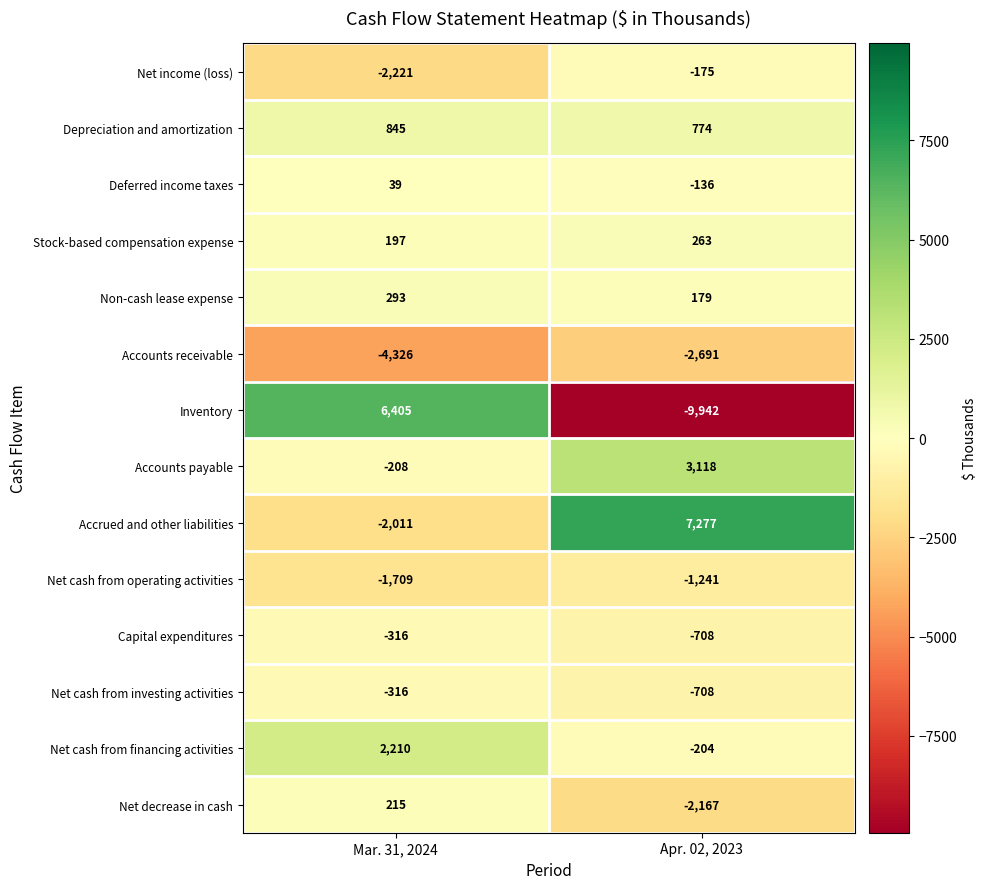

Which series has the largest total across all categories?

Accrued and other liabilities